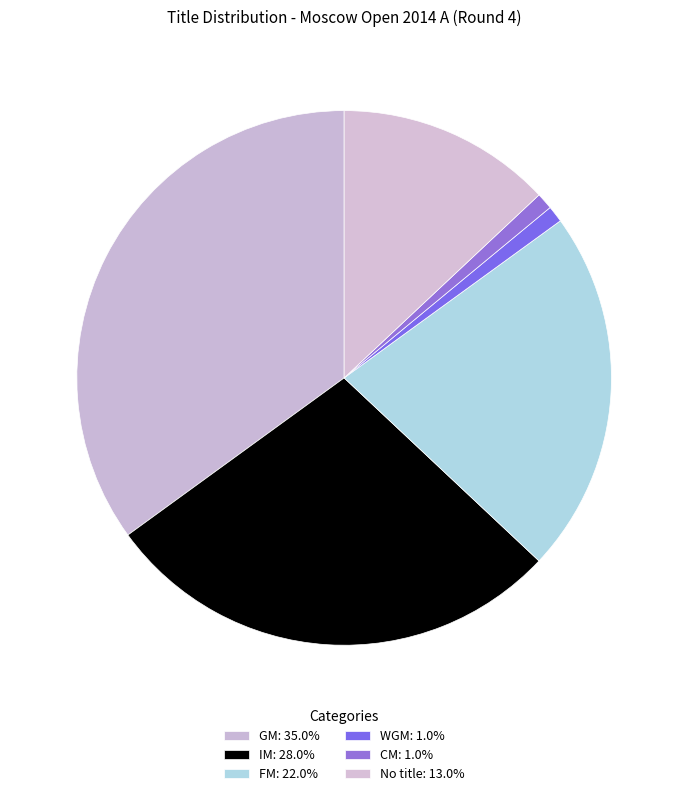

Which category has the smallest portion of the pie?

WGM